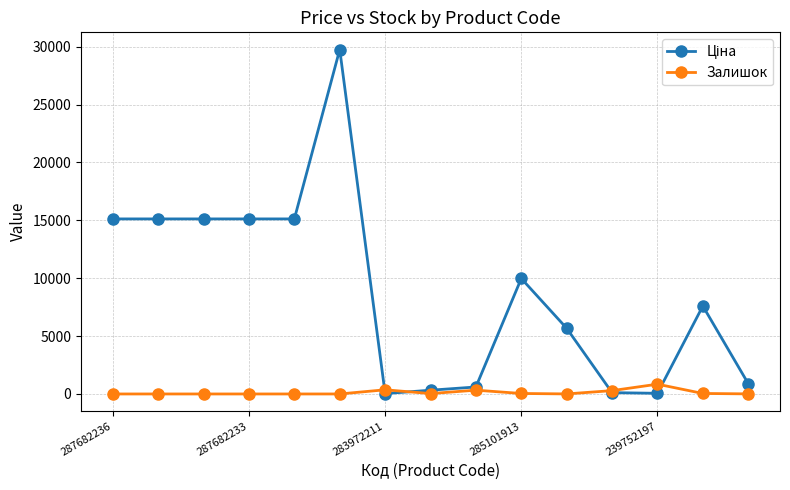

What is the difference between the maximum and minimum values in the Залишок series?

845.0